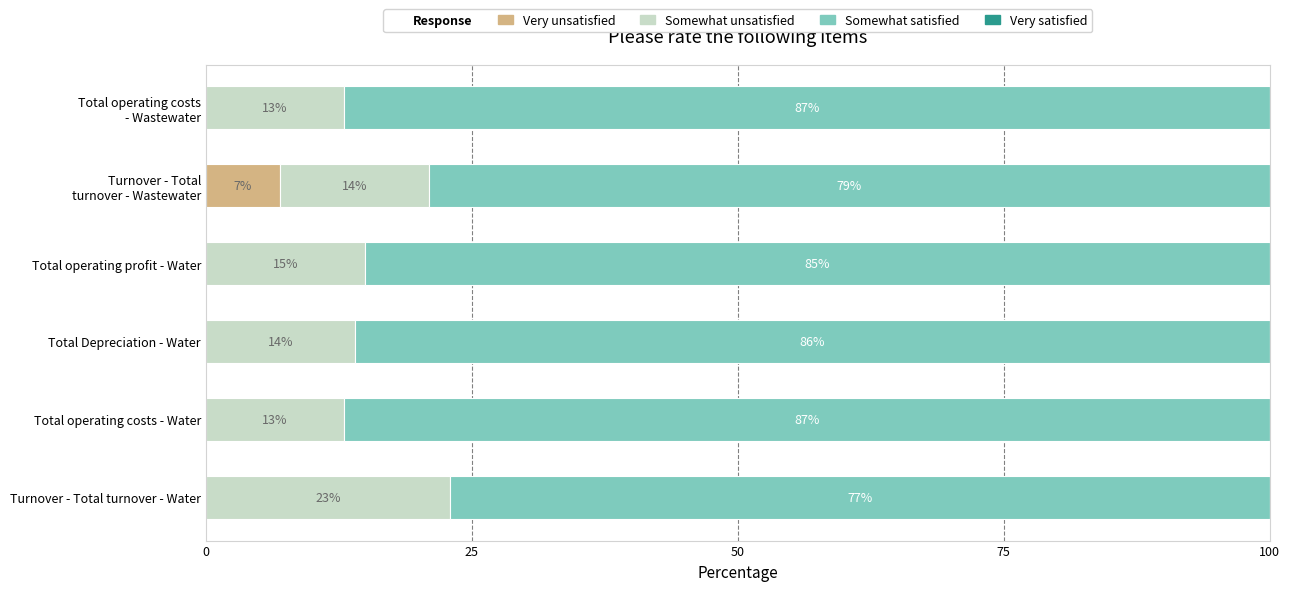

How many values in Very unsatisfied are above zero?

1